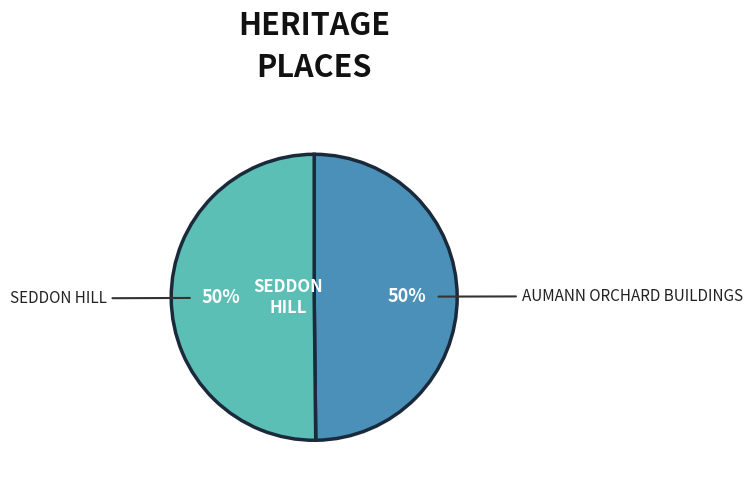

To the nearest percent, what is the average slice percentage?

50%